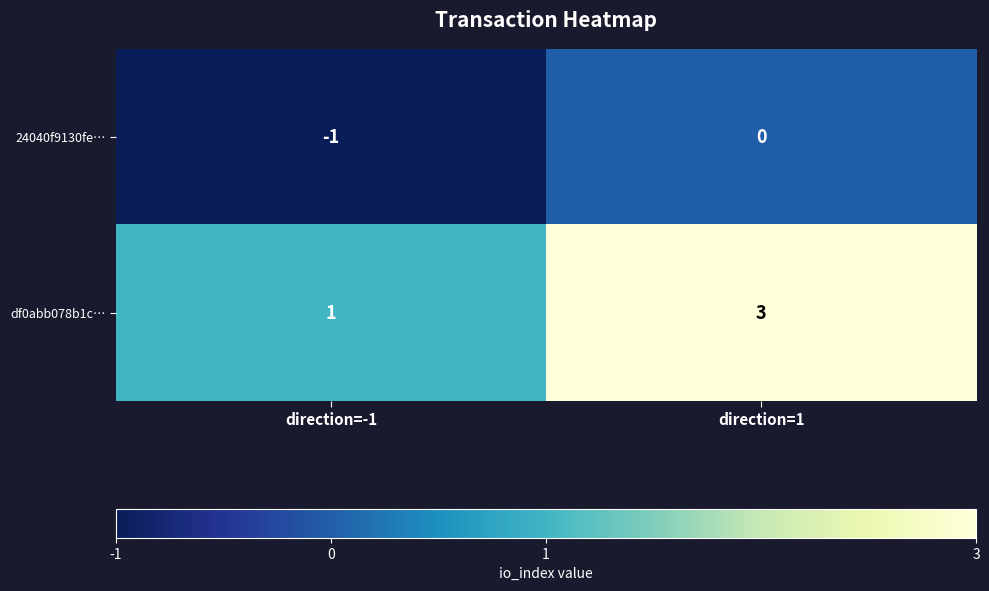

At which label does df0abb078b1c… reach its peak?

direction=1